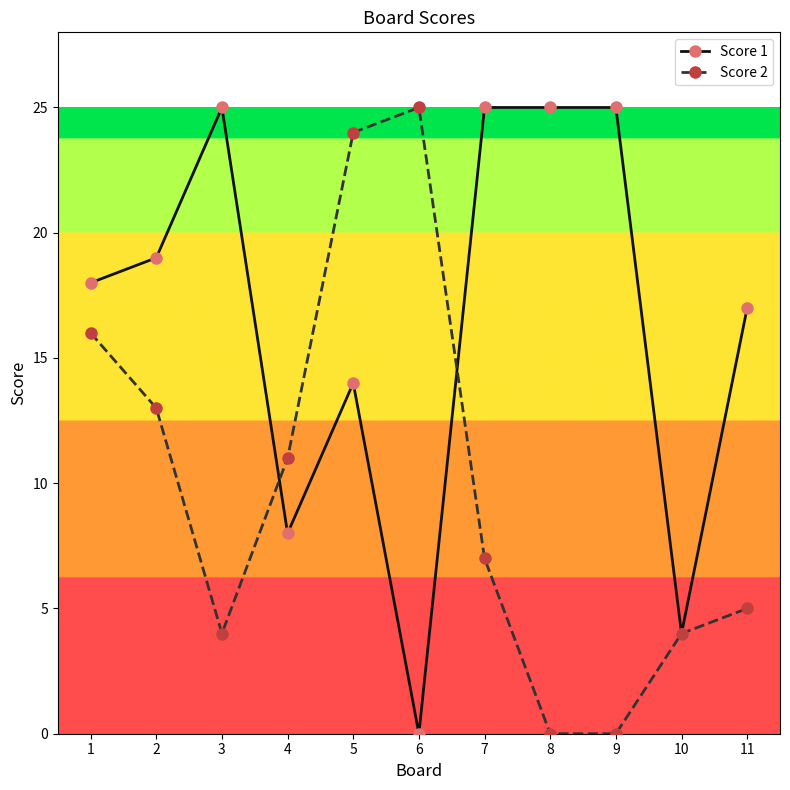

Reading left to right, transcribe all the data shown in this chart.

Score 1: 1=18	2=19	3=25	4=8	5=14	6=0	7=25	8=25	9=25	10=4	11=17
Score 2: 1=16	2=13	3=4	4=11	5=24	6=25	7=7	8=0	9=0	10=4	11=5